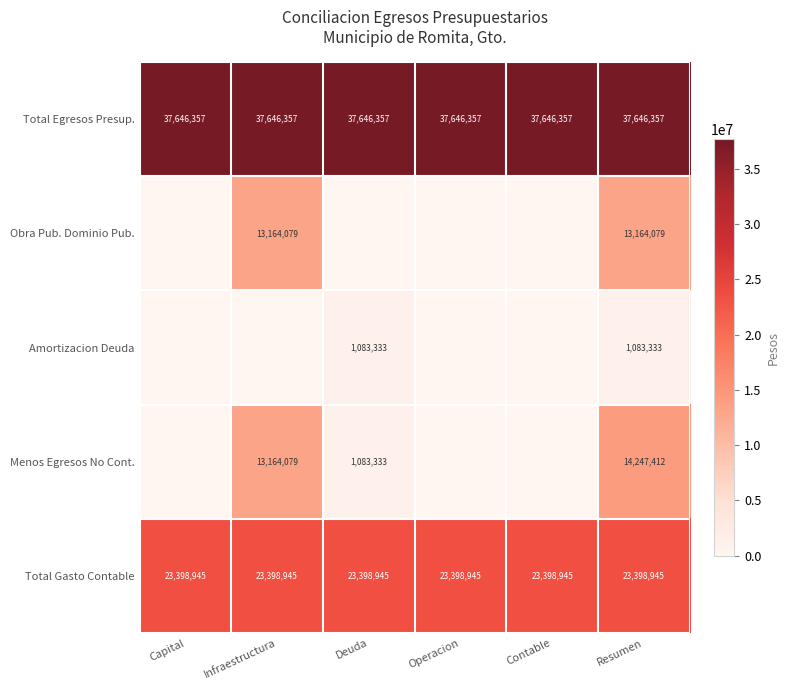

What is the minimum value for Total Gasto Contable?

23398945